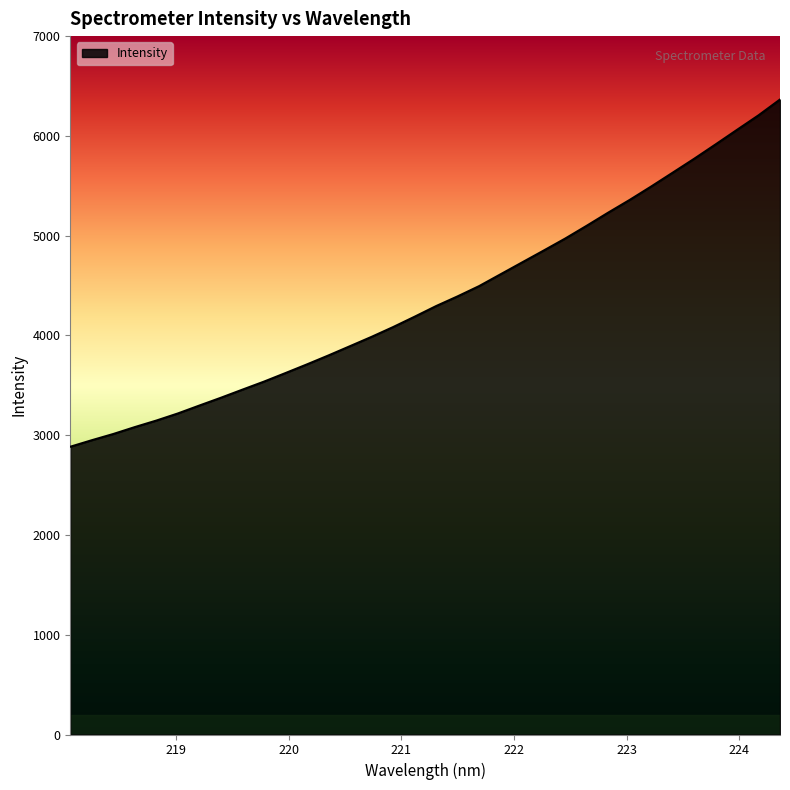

What is the smallest value displayed?

2884.3